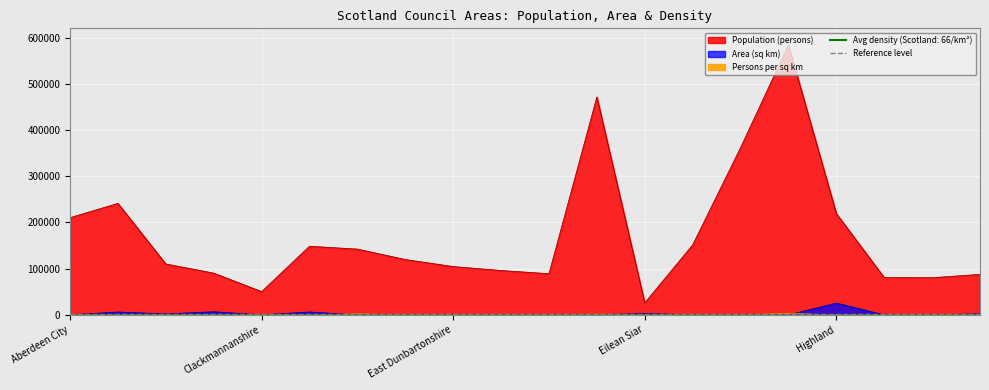

True or false: Area (sq km) has more than 1 interior local peaks.

True